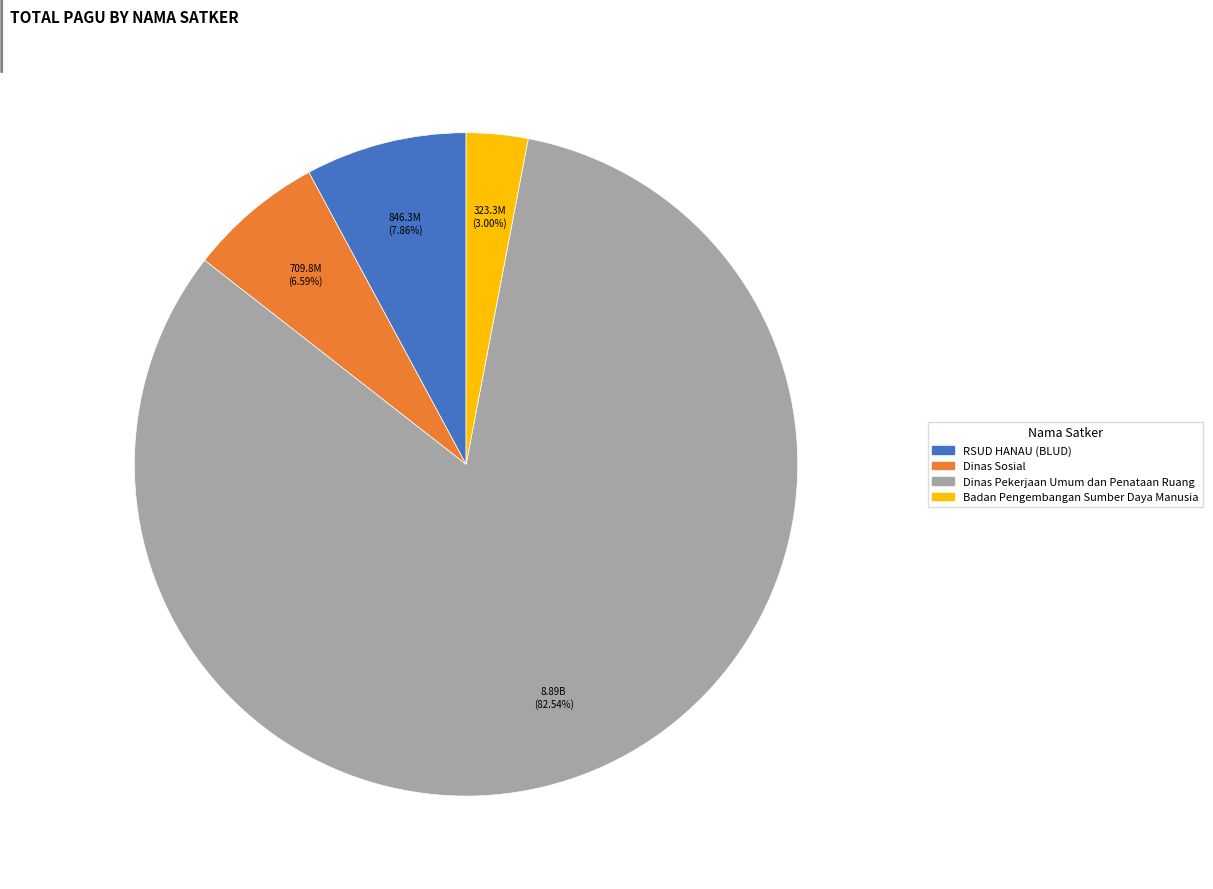

Does any single category account for the majority?

Yes